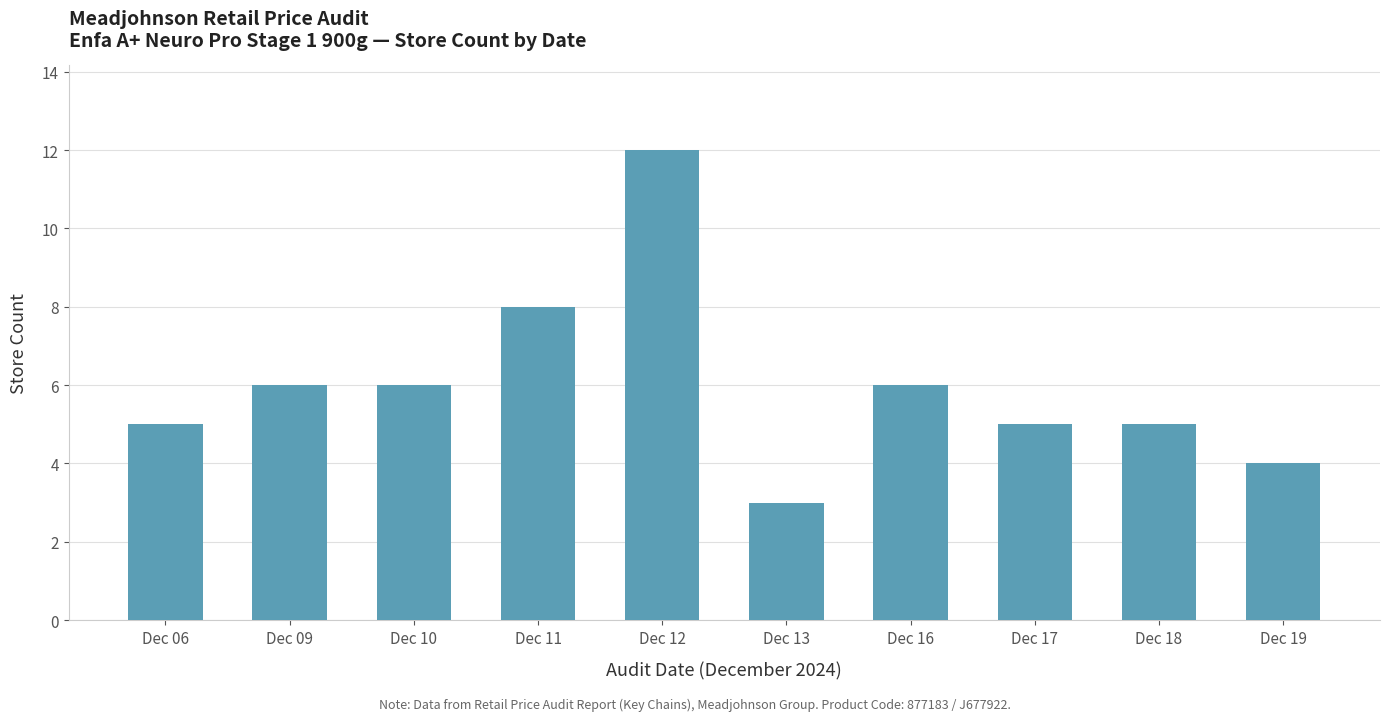

How many bars are there in total?

10